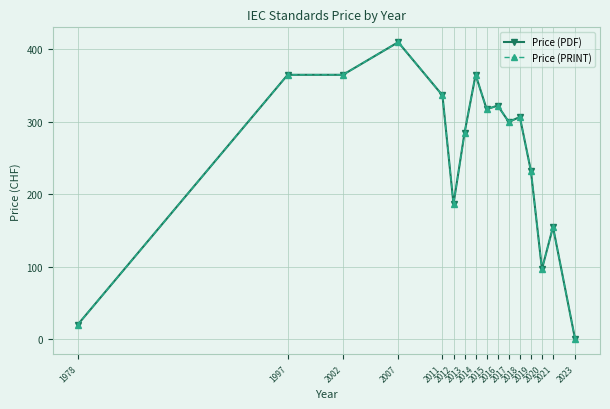

True or false: Price (PRINT) and Price (PDF) intersect in this chart.

False